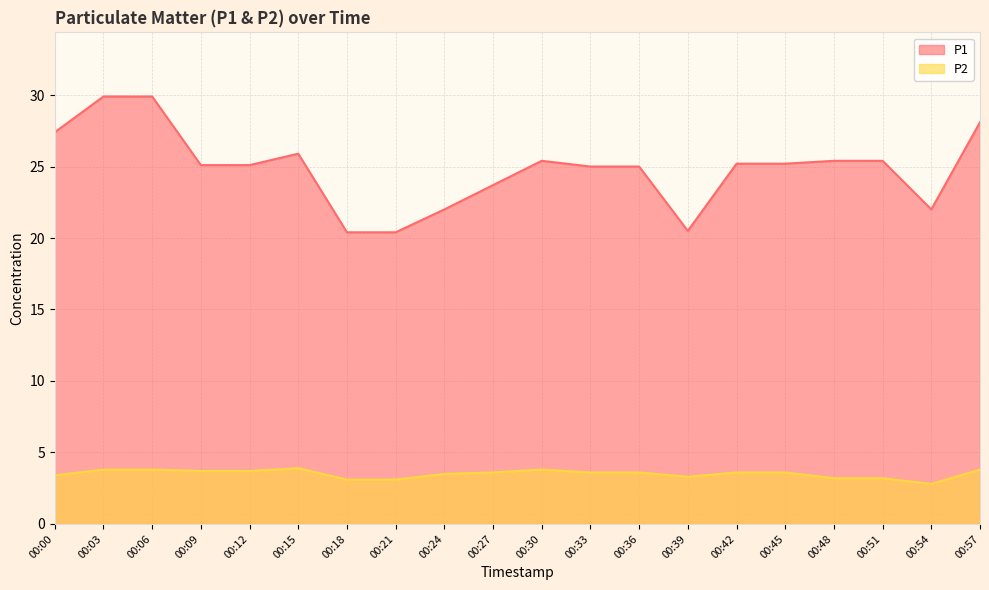

List the series in order of their overall mean, highest first.

P1, P2